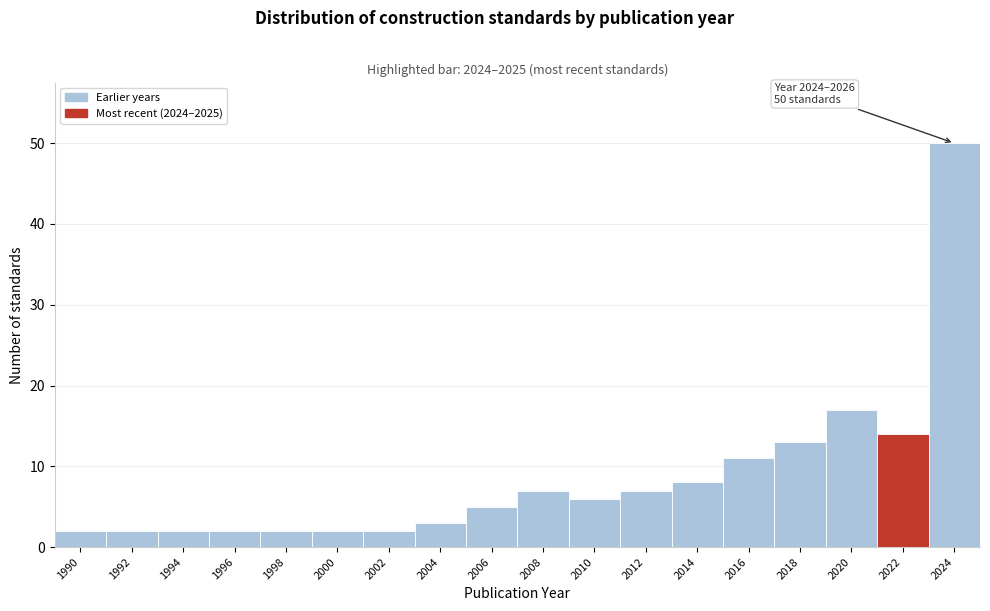

Reading left to right, transcribe all the data shown in this chart.

2	2	2	2	2	2	2	3	5	7	6	7	8	11	13	17	14	50